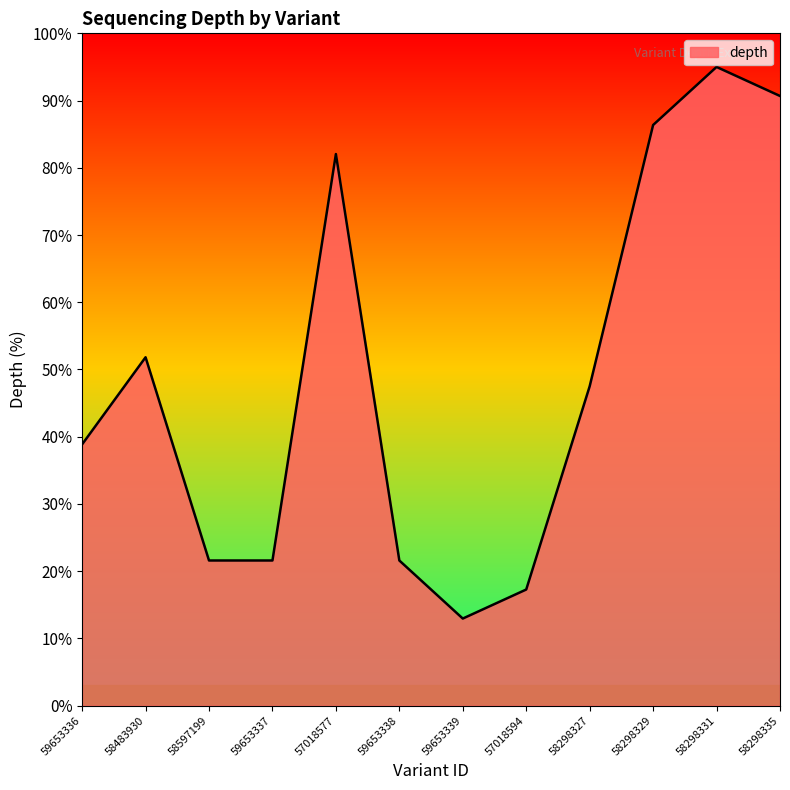

True or false: the data shows 21.6 at 59653338.

True